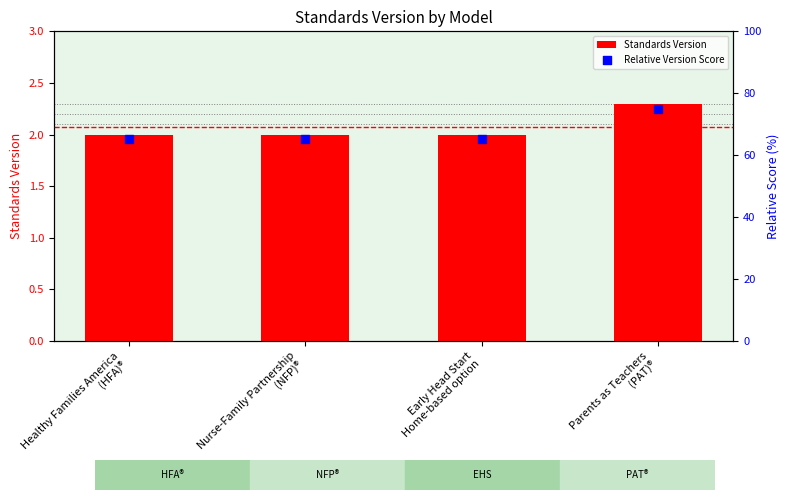

Which series has the largest Y range (max minus min)?

Relative Version Score